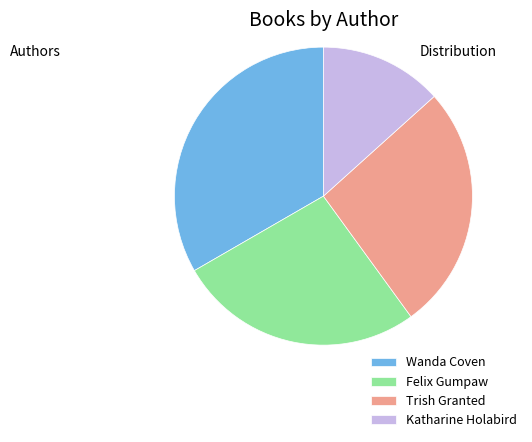

Approximately how many times larger is the value at Katharine Holabird compared to Trish Granted?

0.5